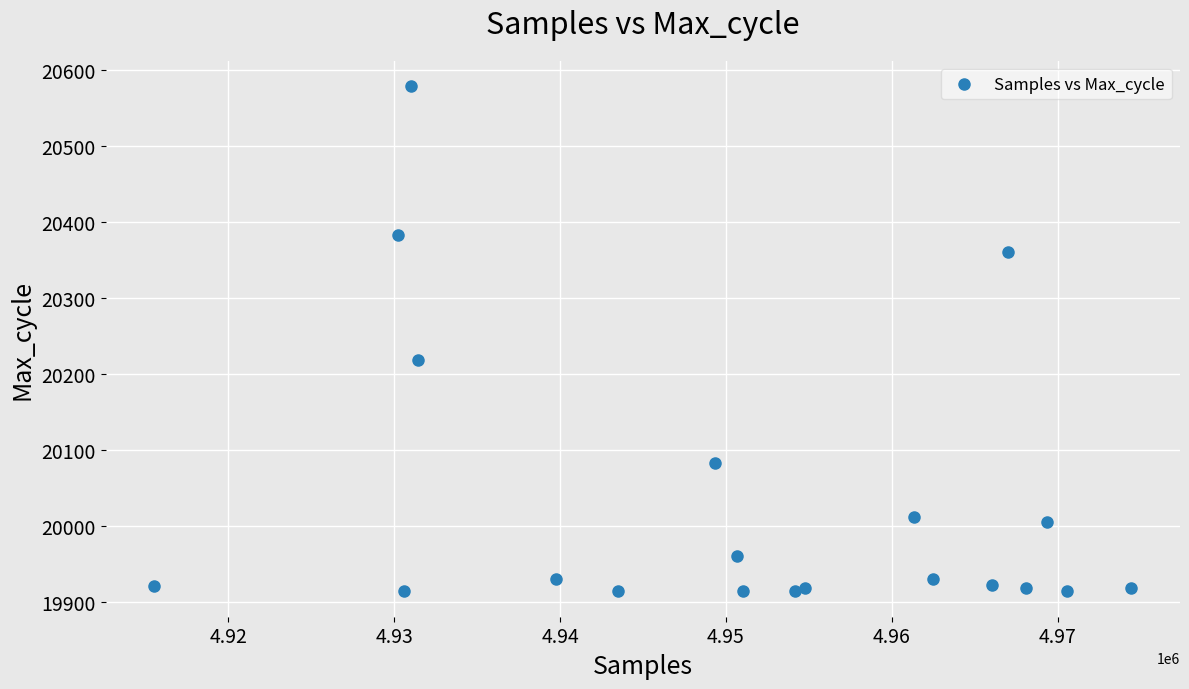

What Y value in the scatter plot is closest to 20246?

20219